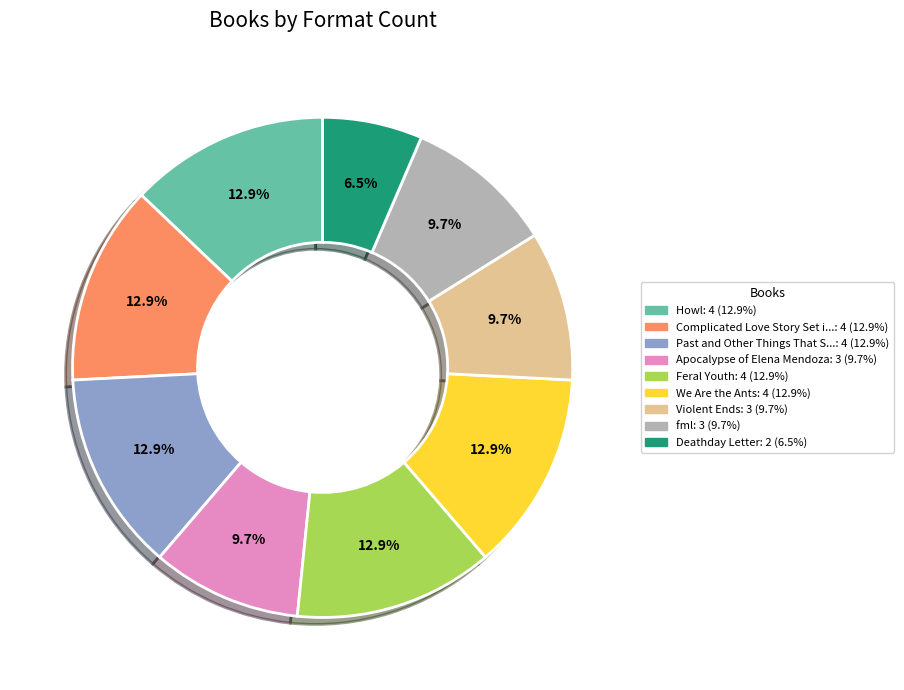

How many slices are in this pie chart?

9